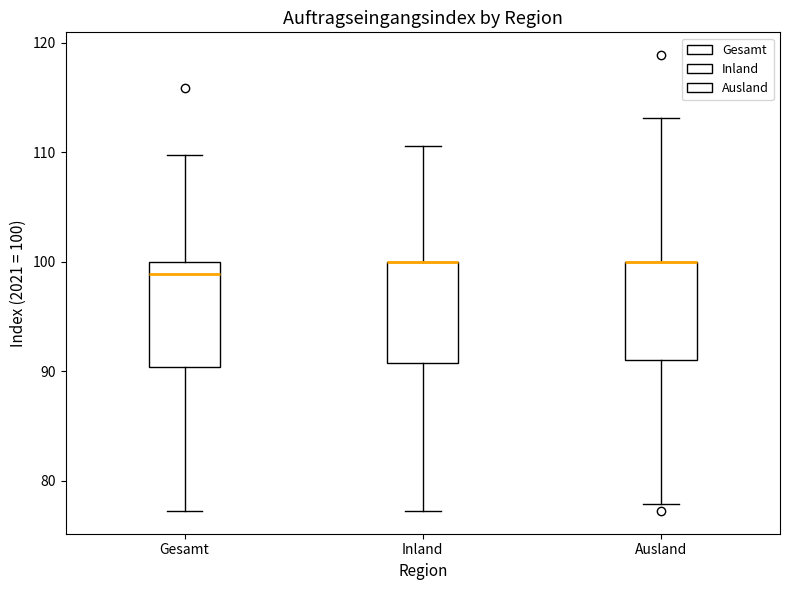

Reading left to right, transcribe this box plot: for each box, give where its median line is, the range the box spans, and where its two whiskers end, as read against the y-axis. The values are not printed on the chart, so give them approximately, as read against the axis.

Gesamt: median 99, box 90 to 100, whiskers 77 to 110
Inland: median 100 (drawn on the box's upper edge), box 91 to 100, whiskers 77 to 111
Ausland: median 100 (drawn on the box's upper edge), box 91 to 100, whiskers 78 to 113